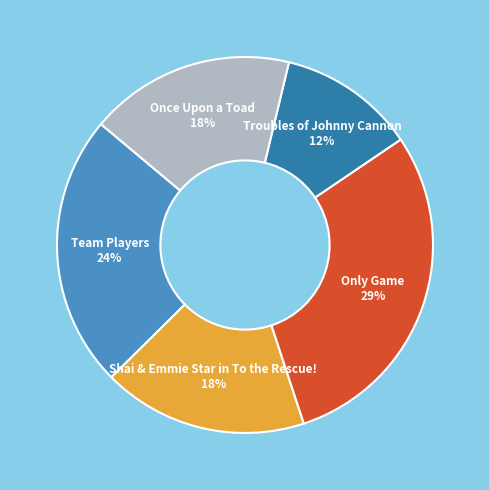

The Only Game slice represents 29% of the pie. True or false?

True